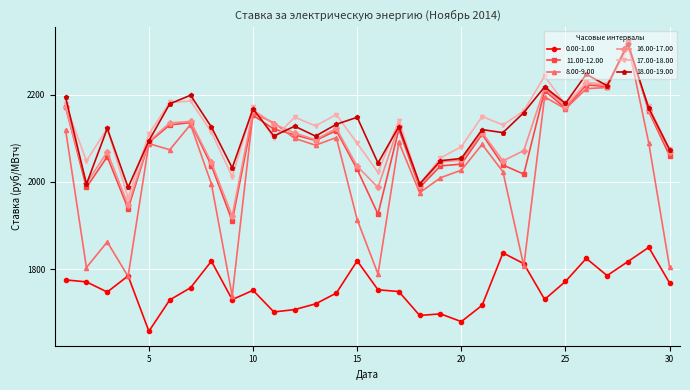

What is the greatest value displayed?

2321.2